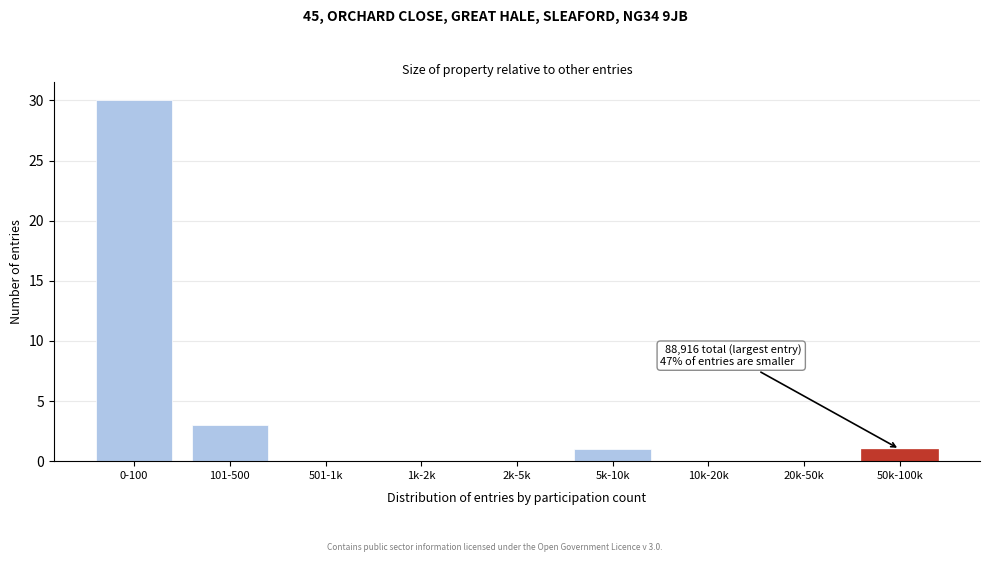

Reading right to left, transcribe all the data shown in this chart.

50k-100k=1	20k-50k=0	10k-20k=0	5k-10k=1	2k-5k=0	1k-2k=0	501-1k=0	101-500=3	0-100=30